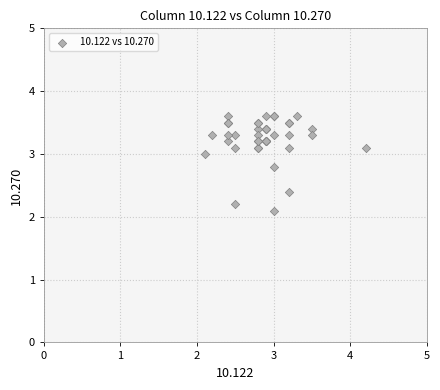

What Y value in the scatter plot is closest to 2?

2.1